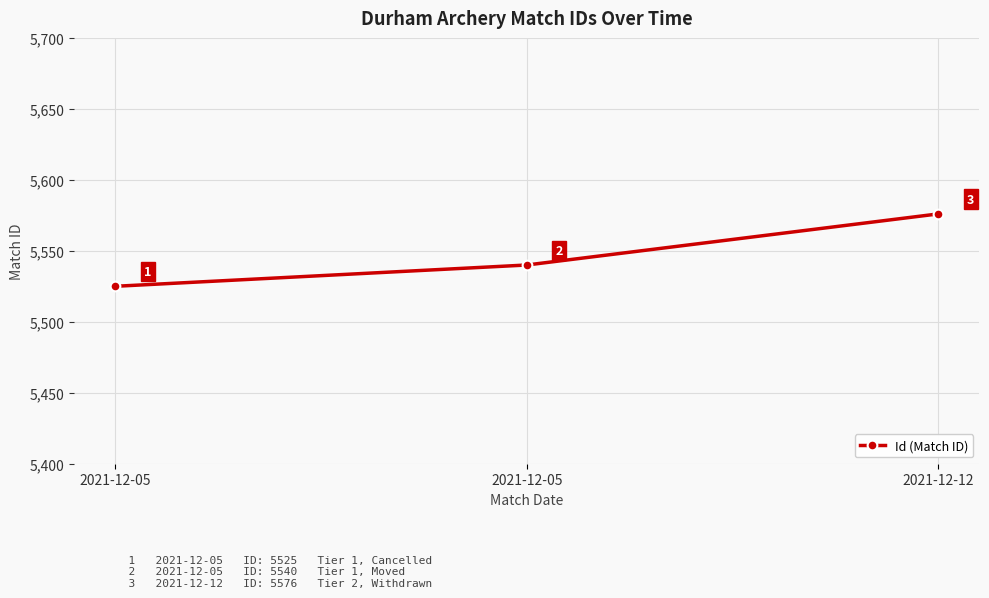

Is this an area chart (filled region under the line)?

No